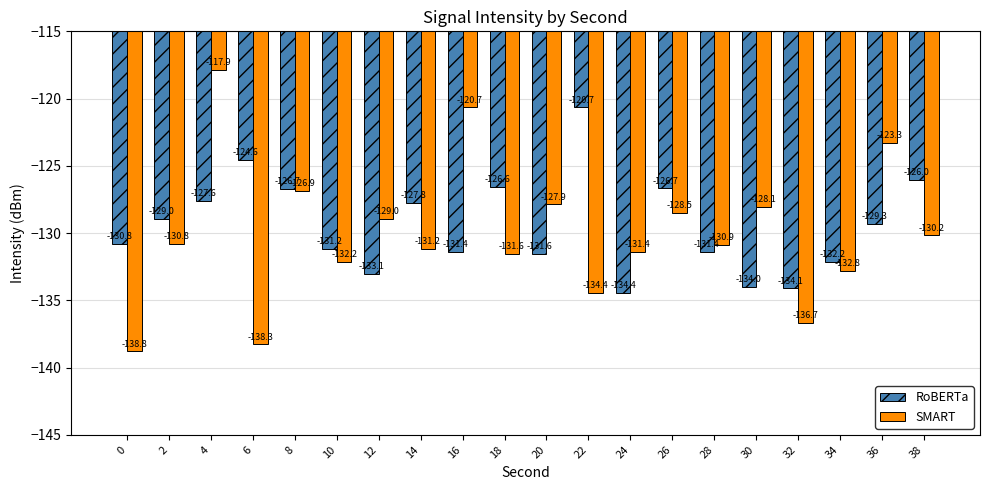

At which label does RoBERTa first exceed -129?

2